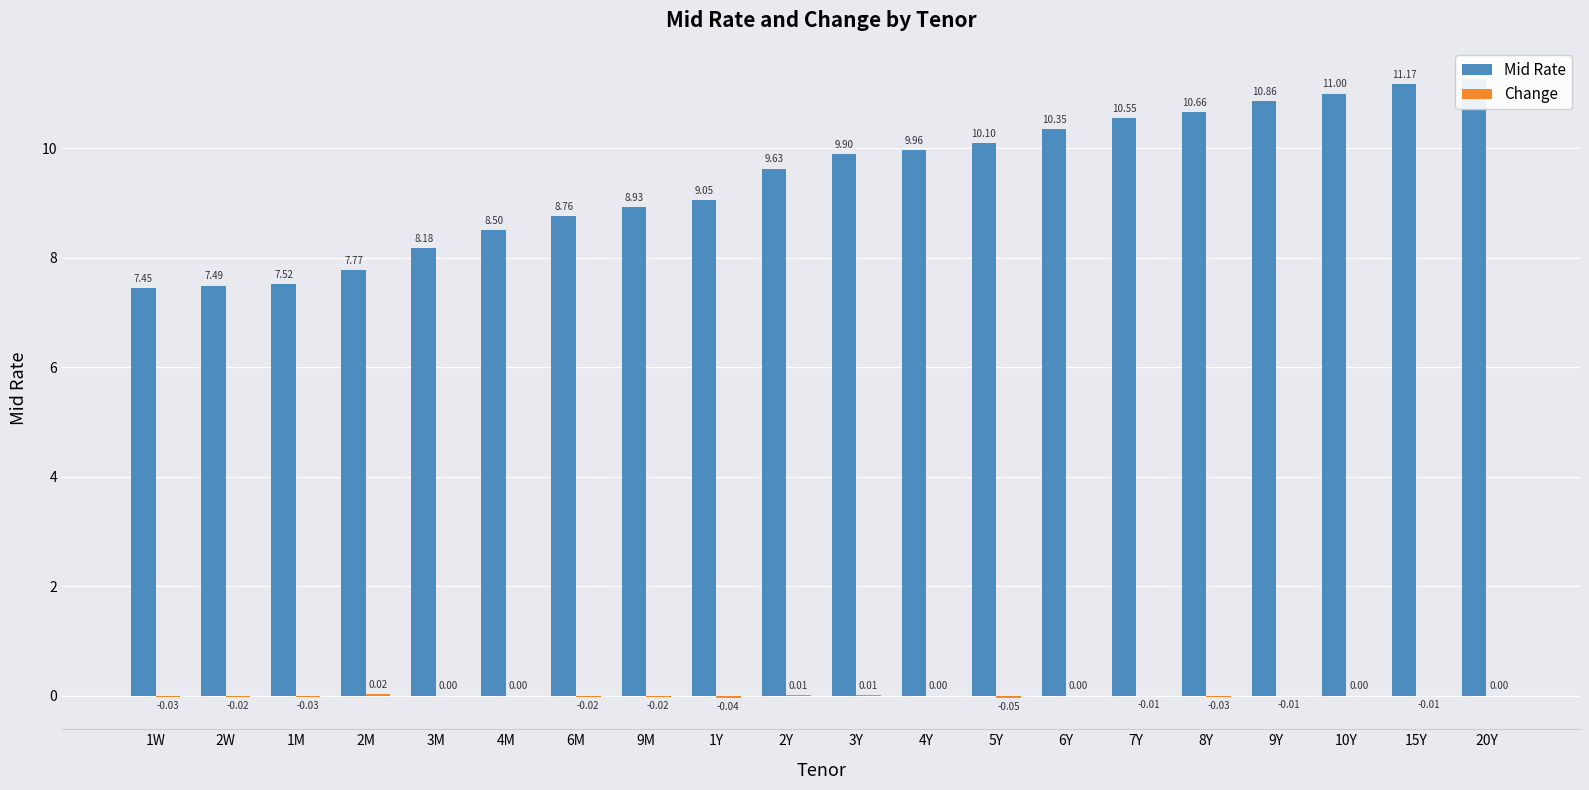

Between 9M and 15Y, which series saw the biggest shift?

Mid Rate